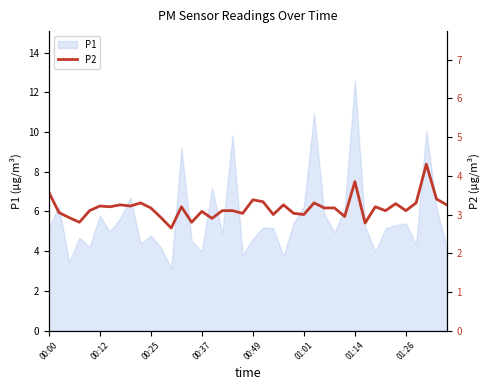

How many interior local valleys (lower than both neighbors) does the data have?

13